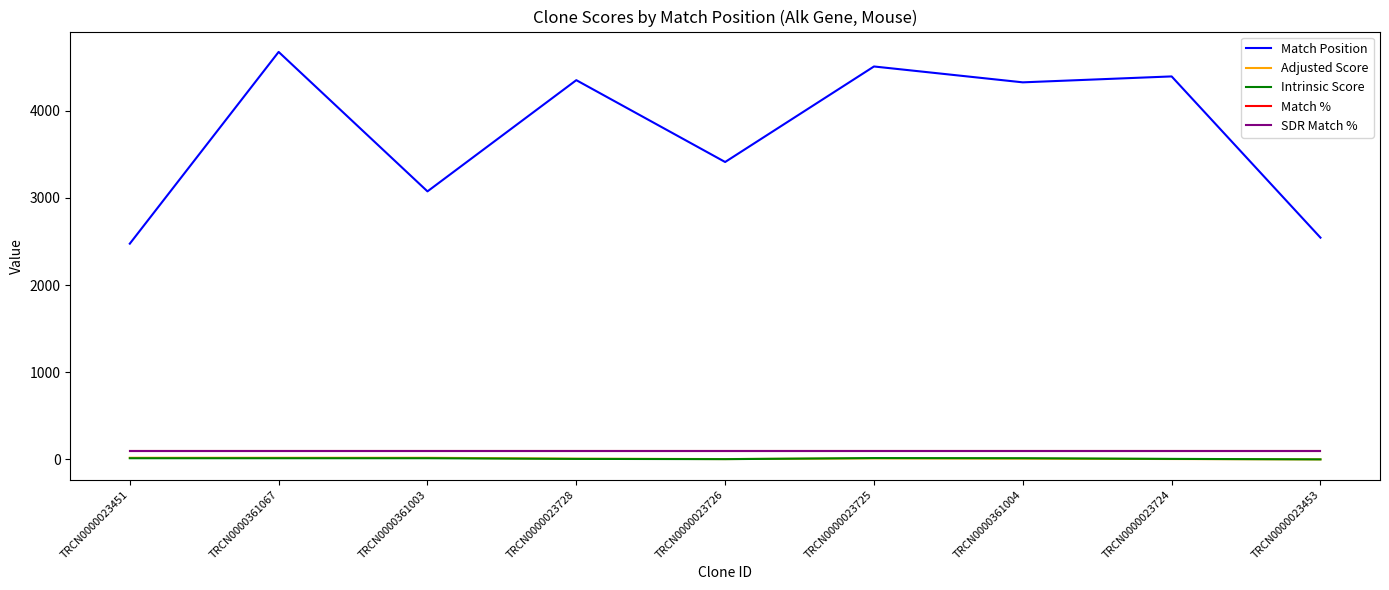

True or false: SDR Match % and Match % intersect in this chart.

False